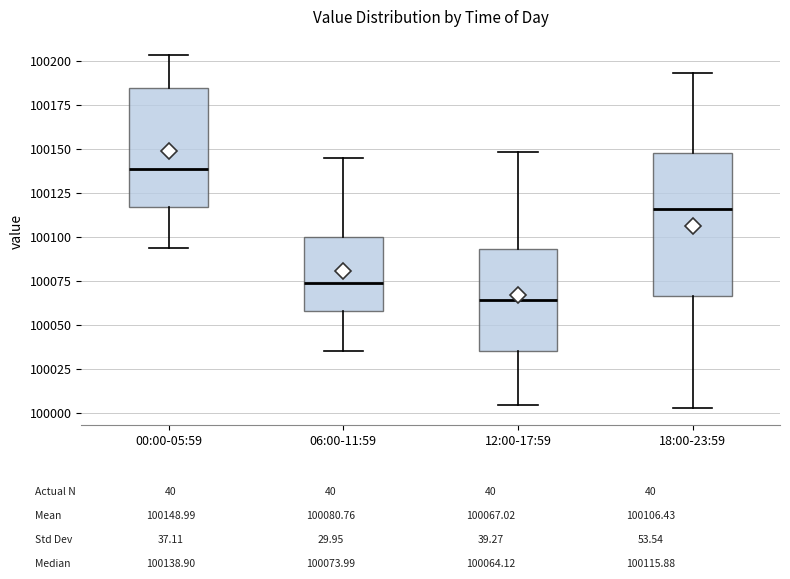

Reading left to right, transcribe this box plot: for each box, give where its median line is, the range the box spans, and where its two whiskers end, as read against the y-axis. The values are not printed on the chart, so give them approximately, as read against the axis.

00:00-05:59: median 100140, box 100115 to 100185, whiskers 100095 to 100205
06:00-11:59: median 100075, box 100060 to 100100, whiskers 100035 to 100145
12:00-17:59: median 100065, box 100035 to 100095, whiskers 100005 to 100150
18:00-23:59: median 100115, box 100065 to 100150, whiskers 100005 to 100195